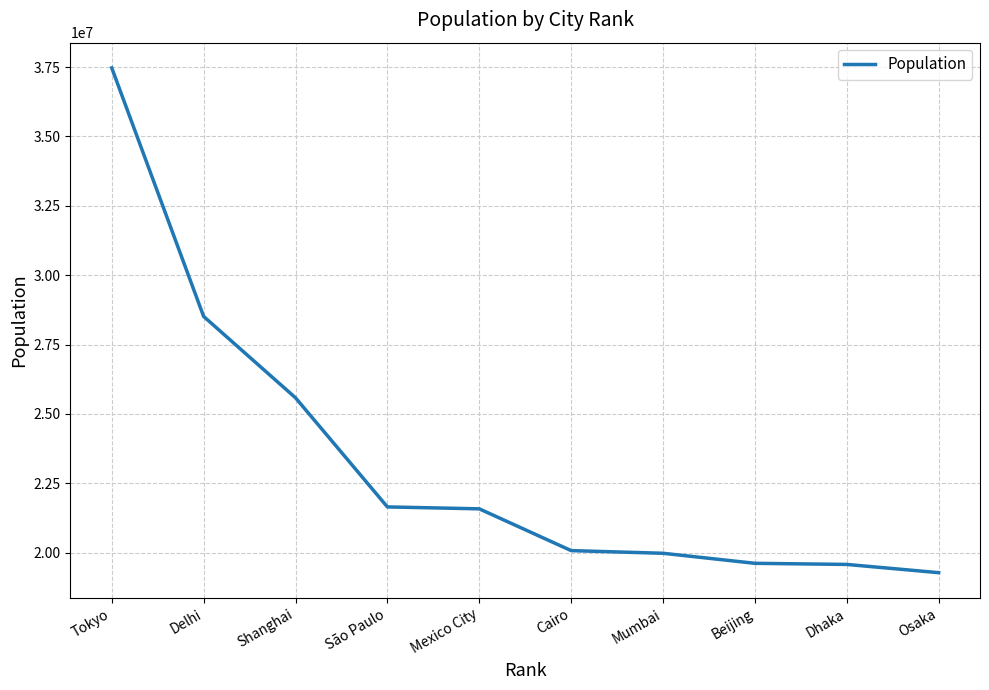

What is the difference between the values at Dhaka and Tokyo?

17890000